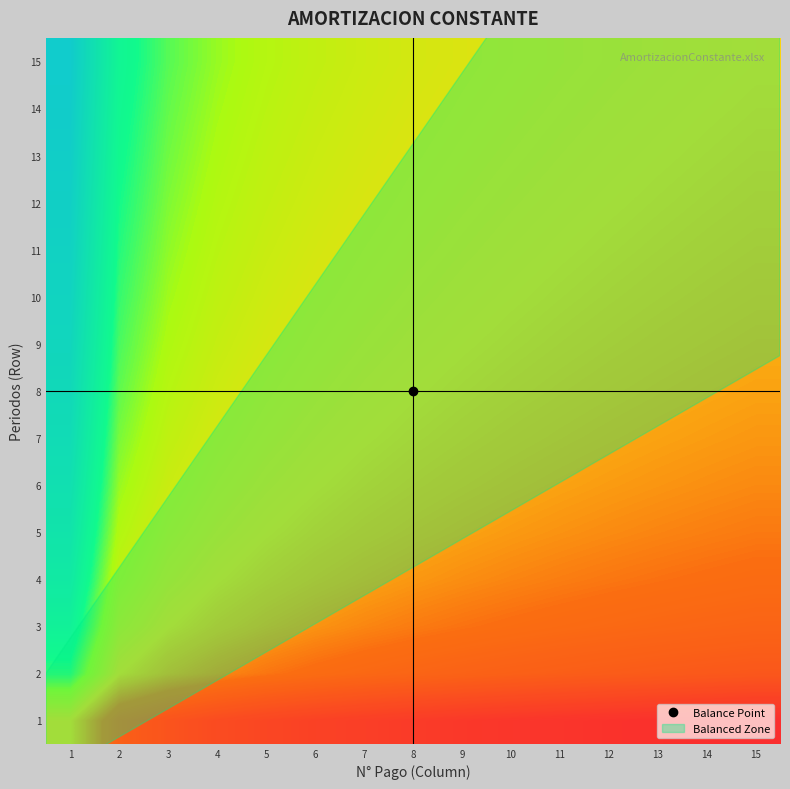

What is the total value across all series at 12?

6.1